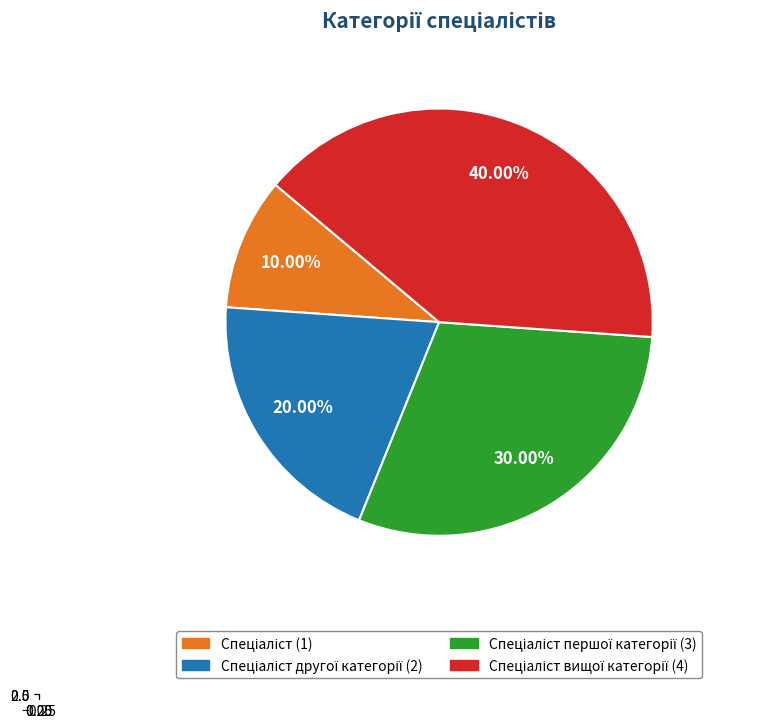

Approximately how many times larger is the value at Спеціаліст другої категорії compared to Спеціаліст першої категорії?

0.7